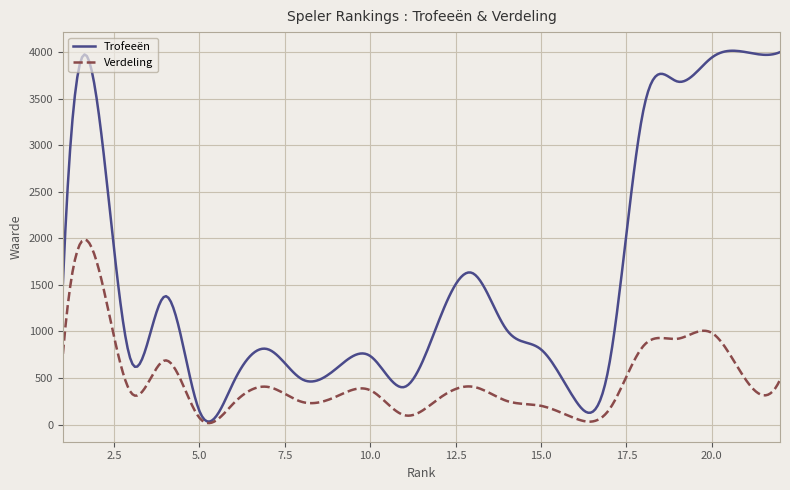

Which series has the largest total across all categories?

Trofeeën